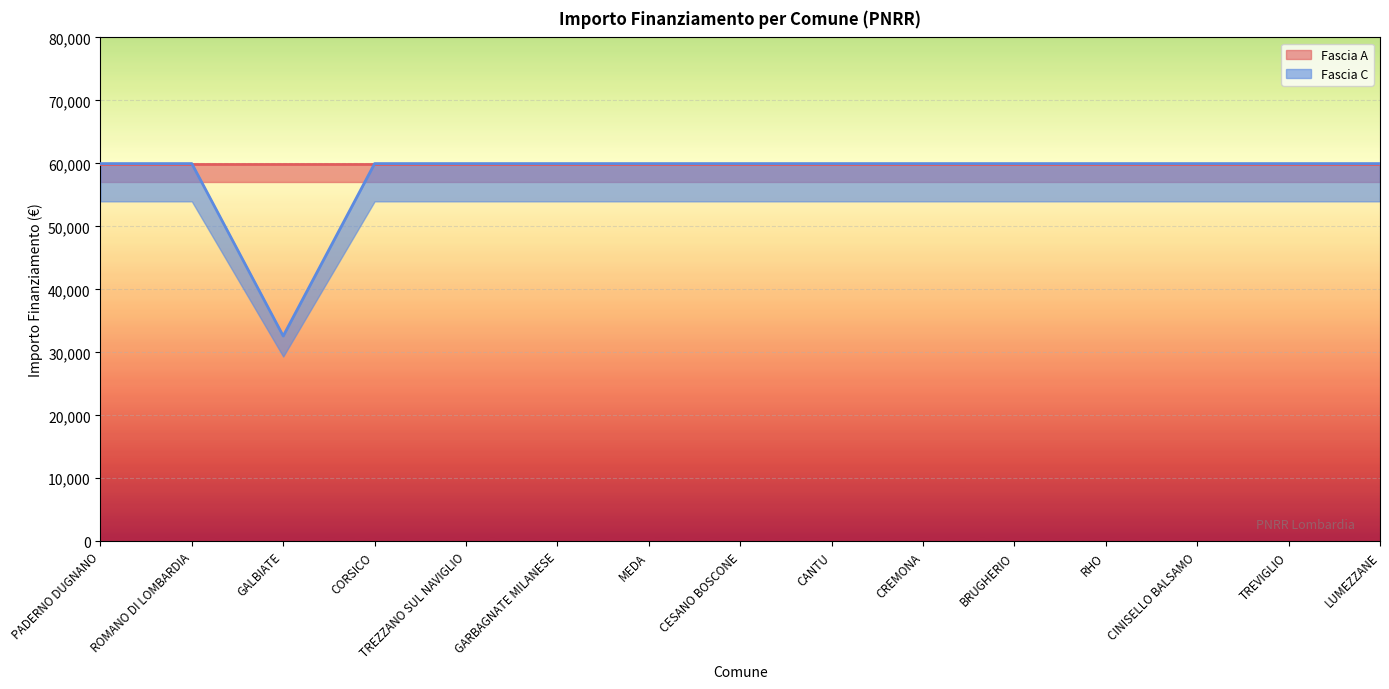

What is the sum of all values?

872113